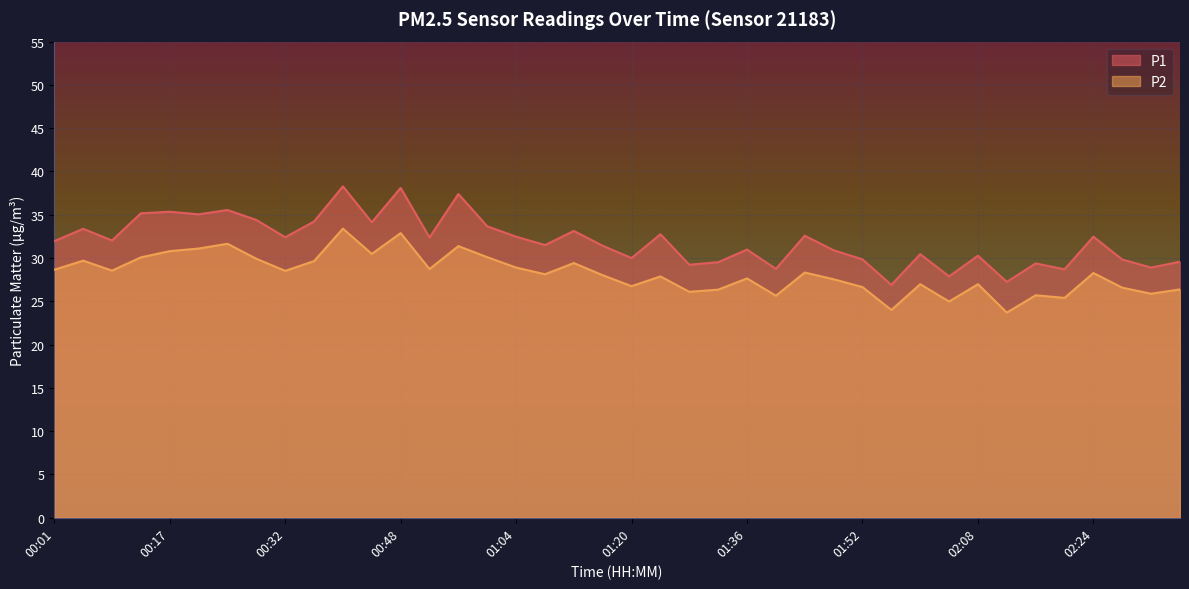

Where is P2 nearest to the value 28?

01:16